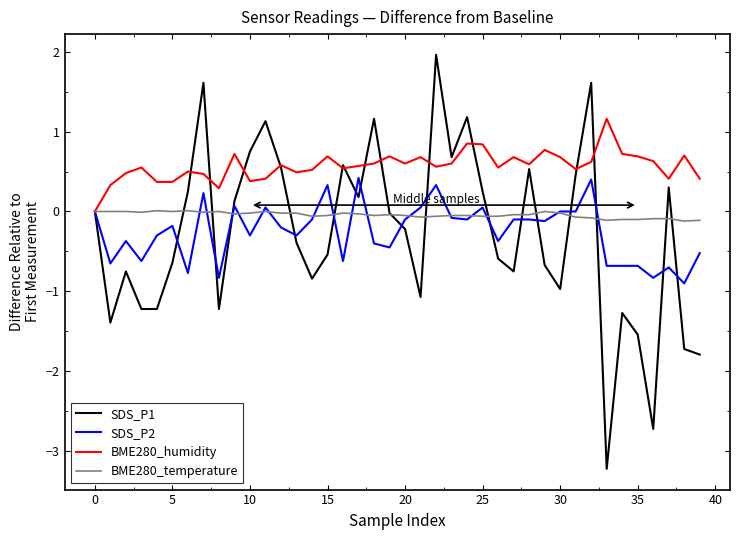

List the series in order of their peak value, highest first.

SDS_P1, BME280_humidity, SDS_P2, BME280_temperature